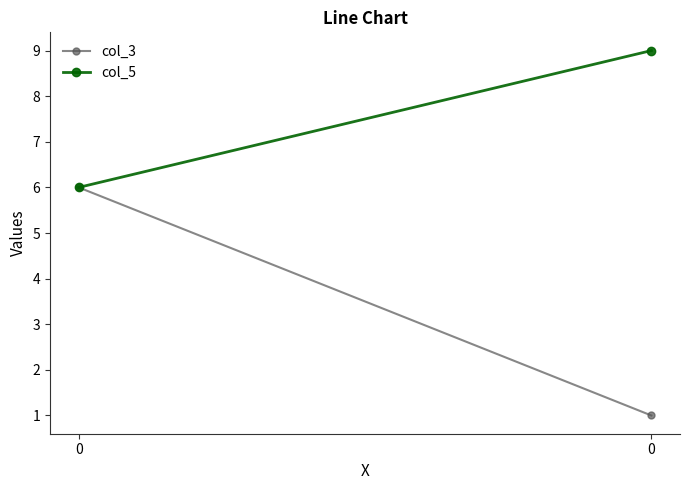

Count the col_5 values in the range 6 to 9.

2